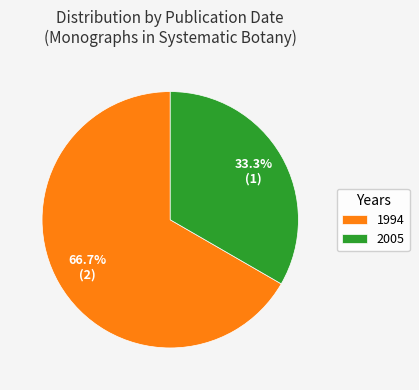

Is the sum of 2005 and 1994 greater than half?

Yes